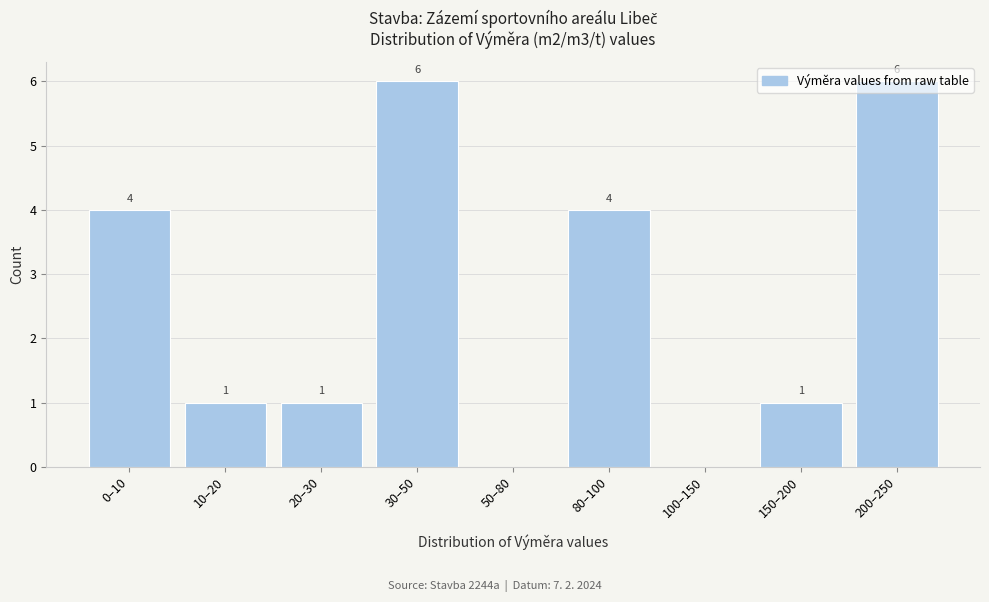

What is the change in value from 10–20 to 80–100?

+3